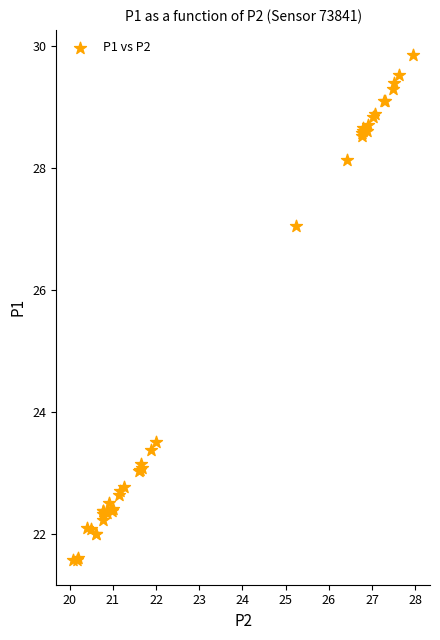

What Y value in the scatter plot is closest to 25?

23.5